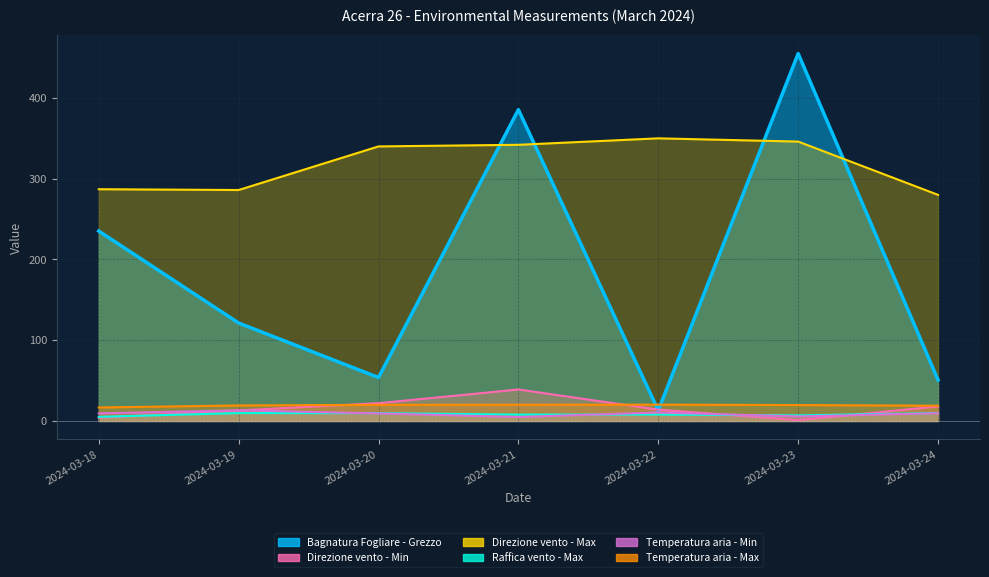

True or false: Direzione vento - Min has a value of 18.0 at 2024-03-24.

True